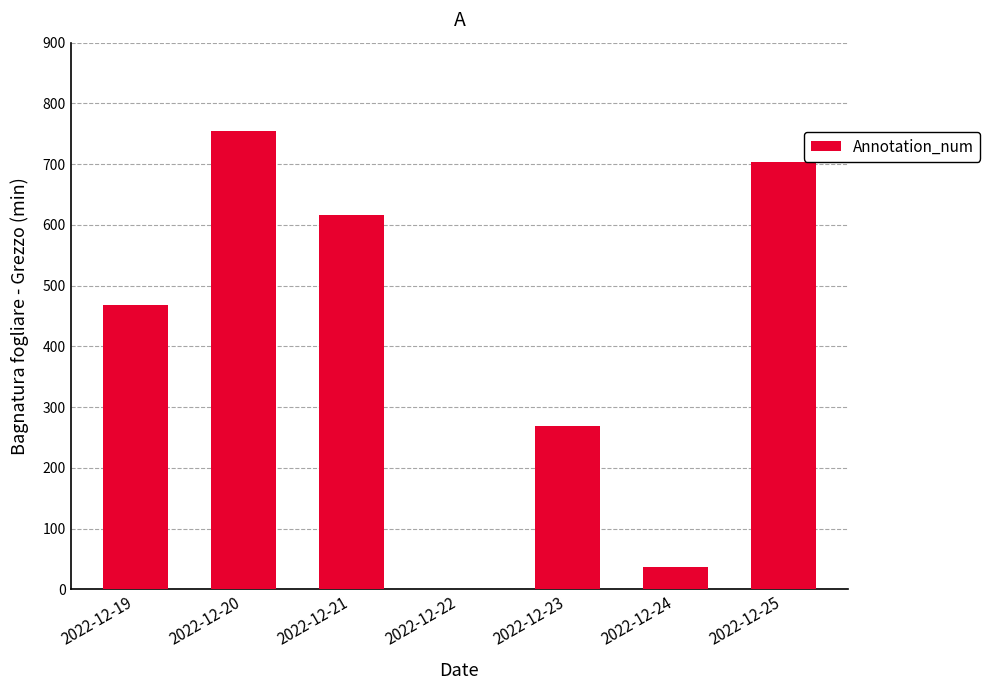

Reading left to right, extract all data points from this chart.

2022-12-19=467.5	2022-12-20=753.8	2022-12-21=616.5	2022-12-22=0.0	2022-12-23=268.2	2022-12-24=37.5	2022-12-25=703.7